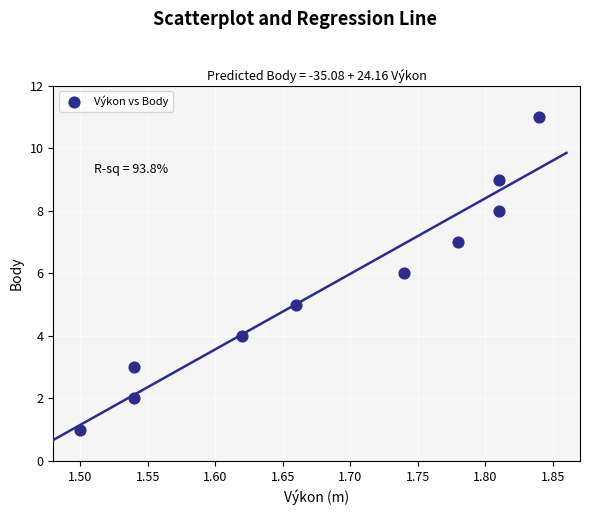

What is the range of Y values (max minus min)?

10